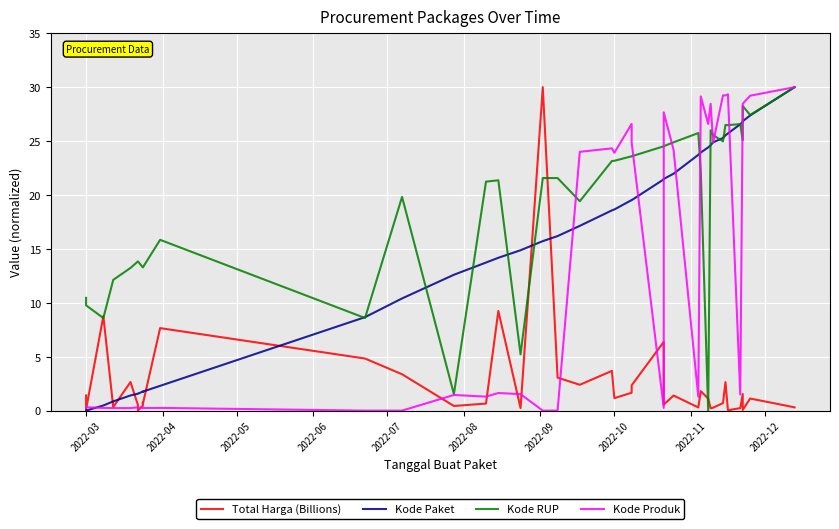

Which label corresponds to the smallest value in the chart?

2022-09